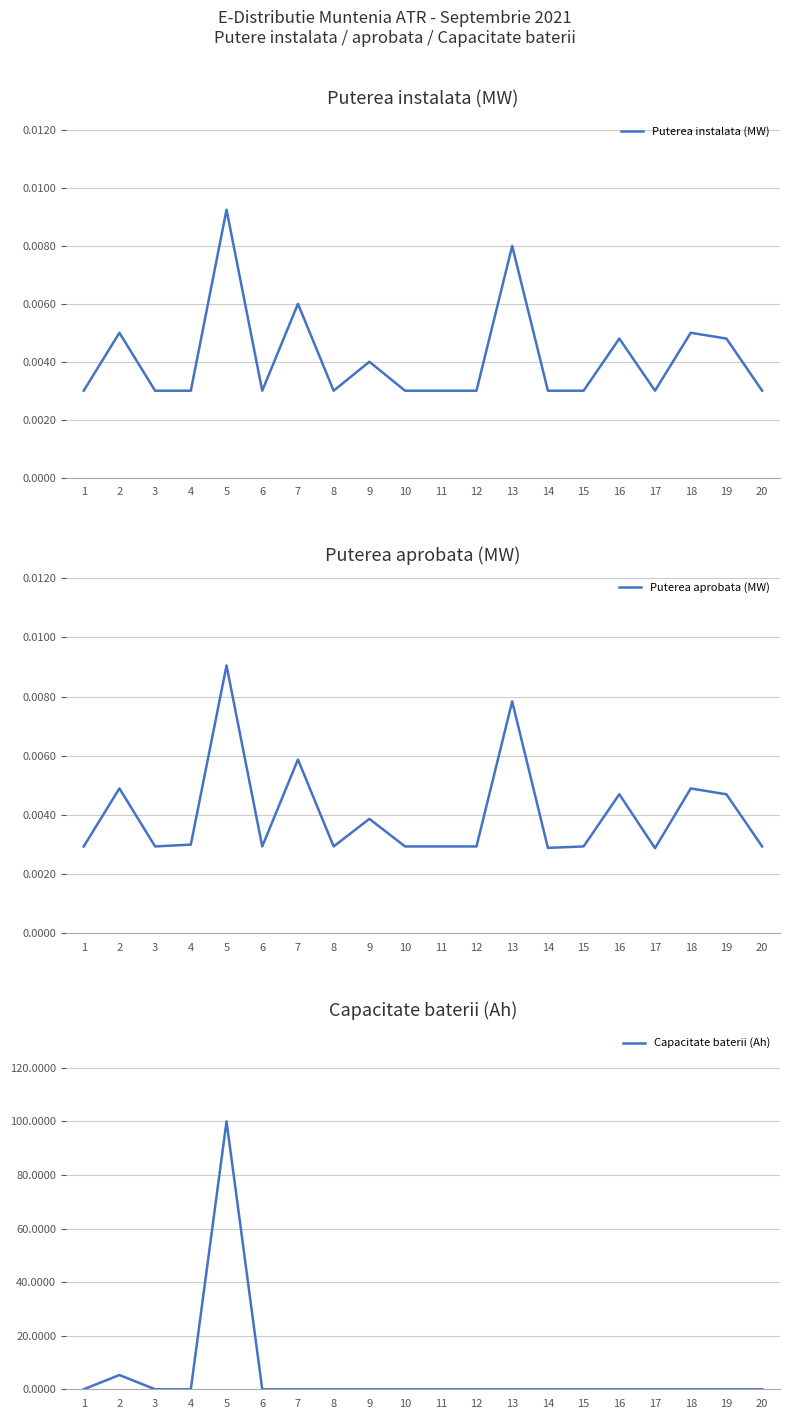

Between 15 and 14, which is larger?

15